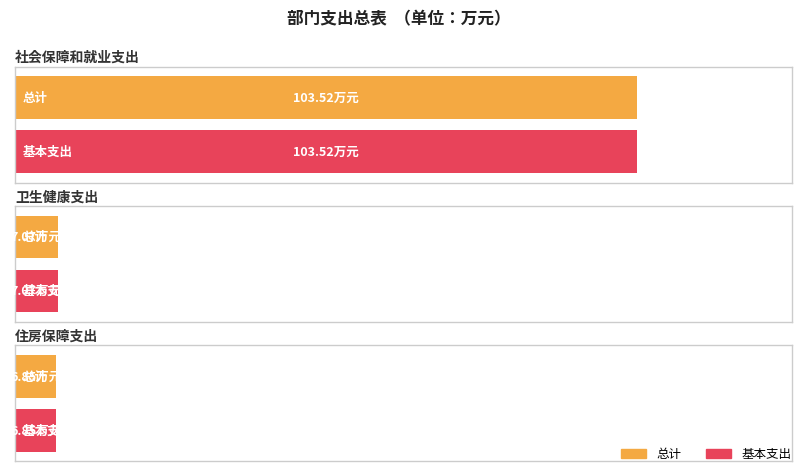

Is it true that 总计 equals 6.8 at 住房保障支出?

True